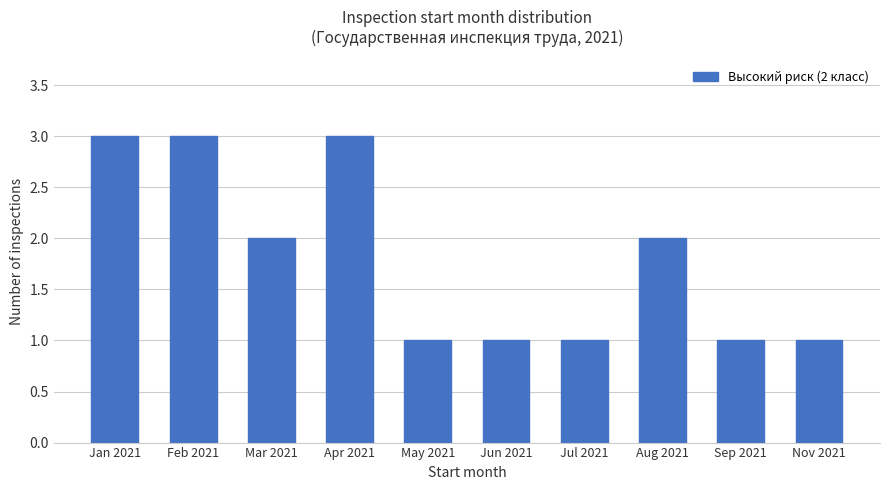

How many data points are less than 2?

5